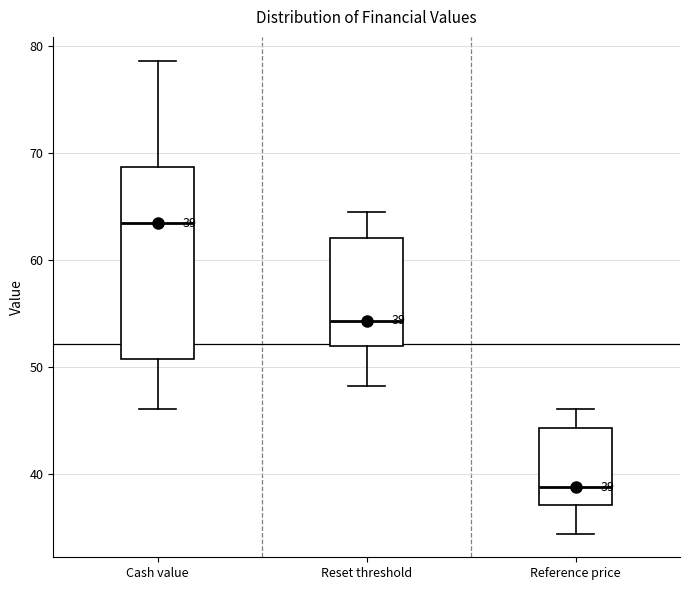

Which box's median line is the highest?

Cash value